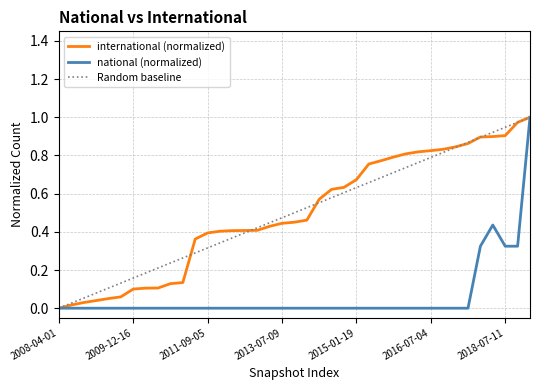

What are all the series names shown in the legend?

international (normalized), national (normalized), Random baseline